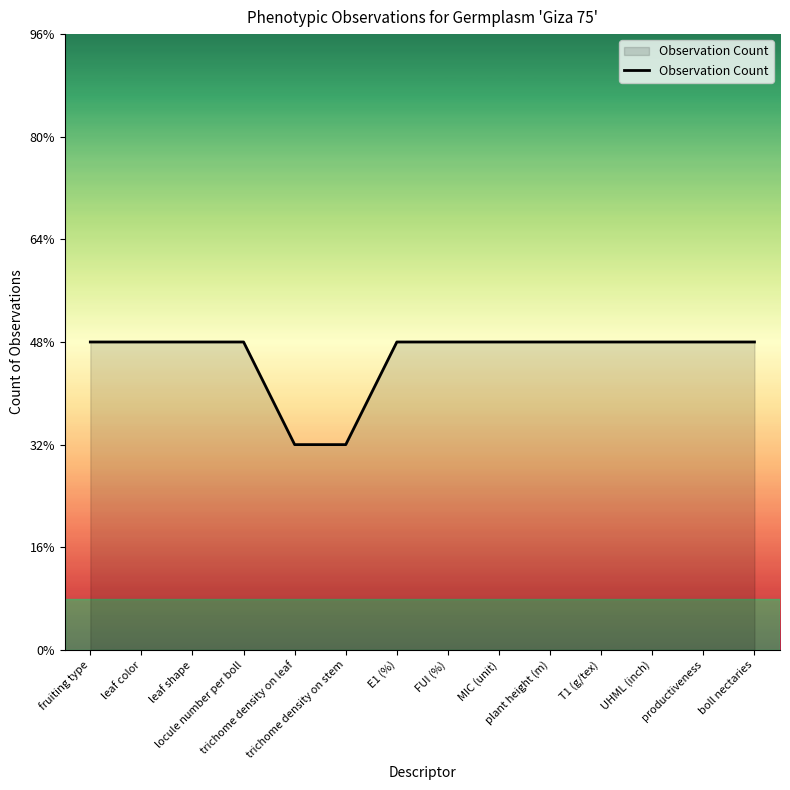

At which category does the chart reach its peak across all series?

fruiting type